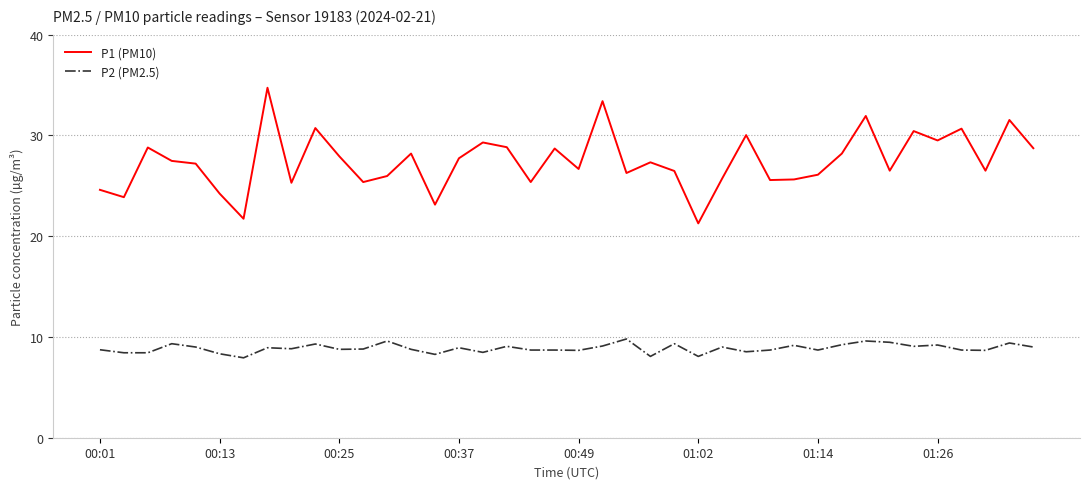

How many lines are shown in the chart?

2